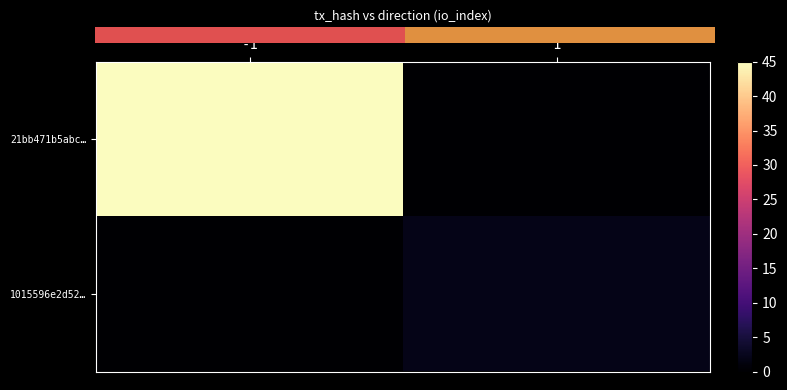

The value of 21bb471b5abc… at -1 is 31. True or false?

False